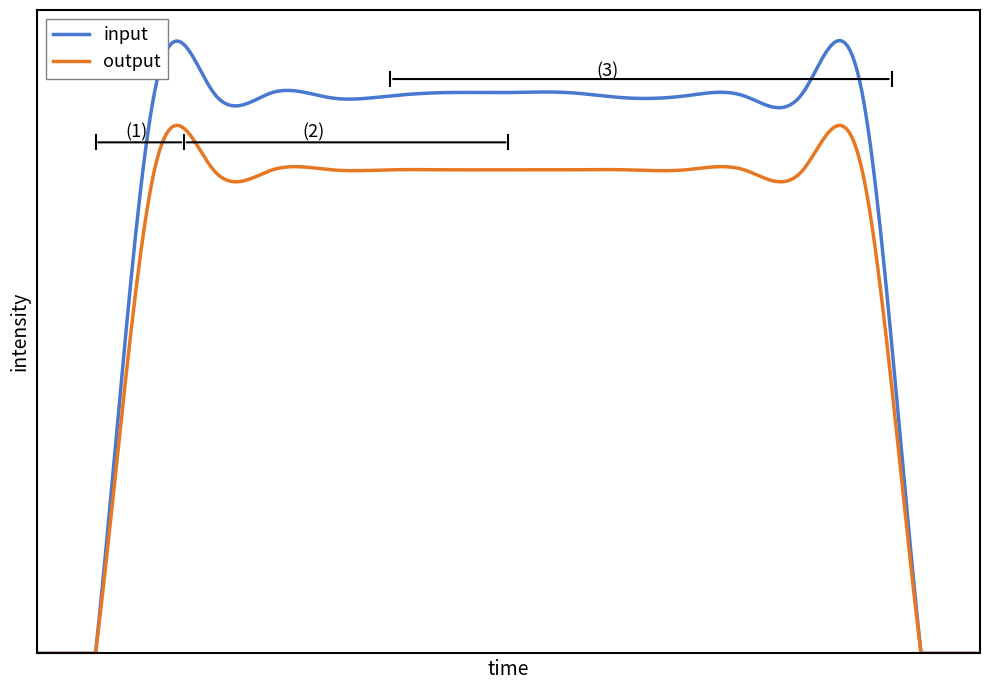

Is this an area chart (filled region under the line)?

No